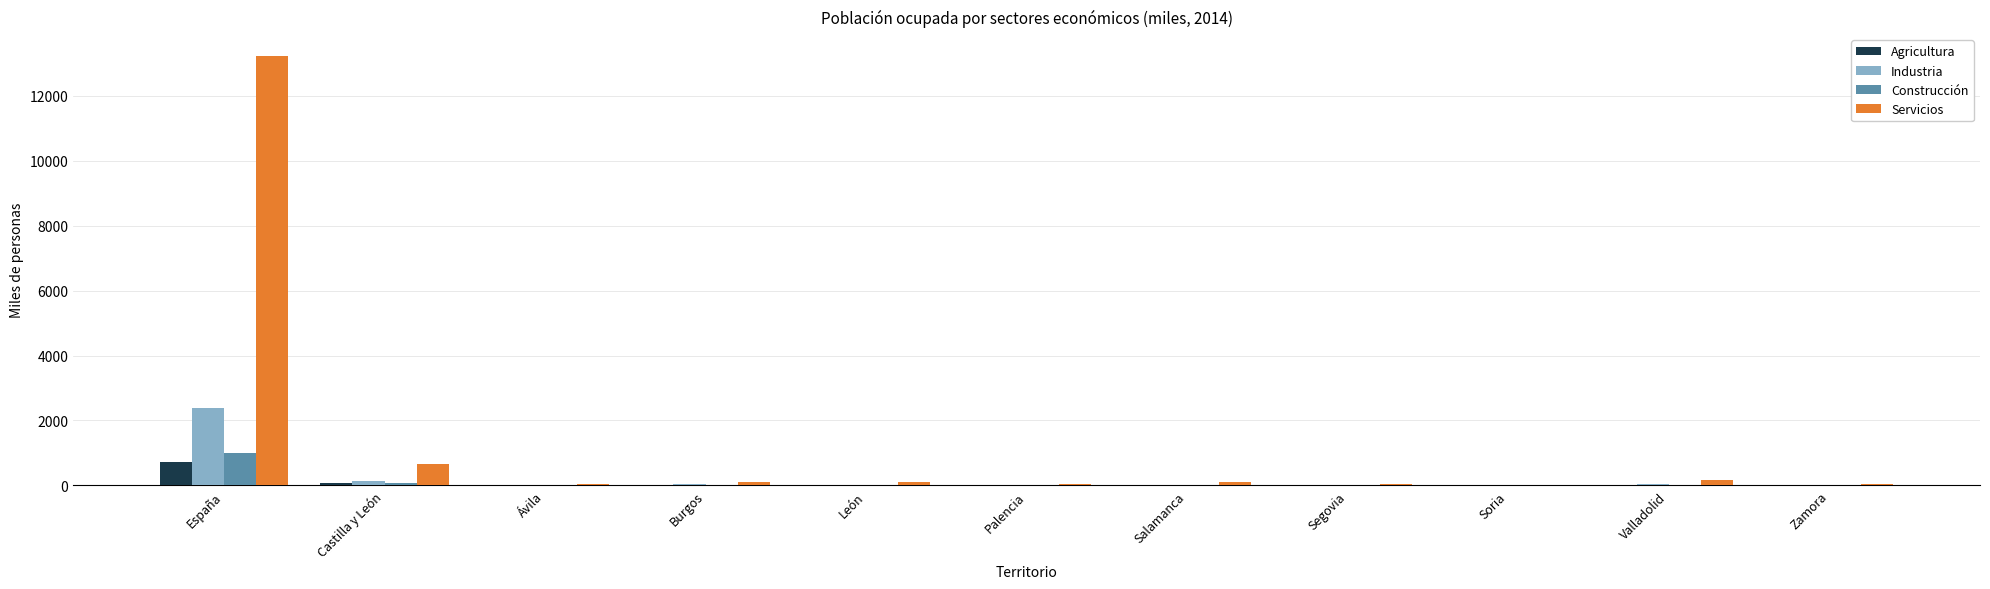

The value of Construcción at Valladolid is 9.8. True or false?

True